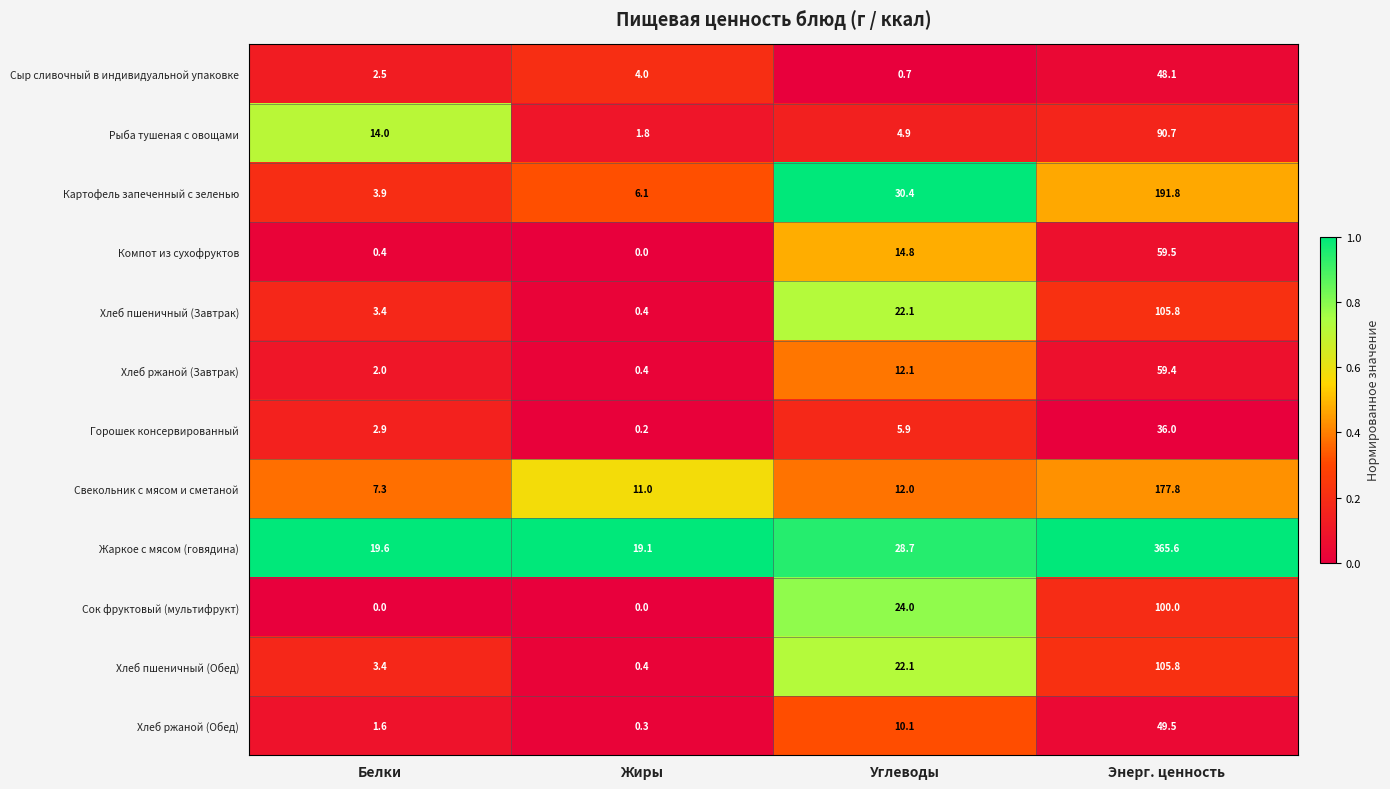

Rank the categories by Свекольник с мясом и сметаной value from highest to lowest.

Энерг. ценность, Углеводы, Жиры, Белки